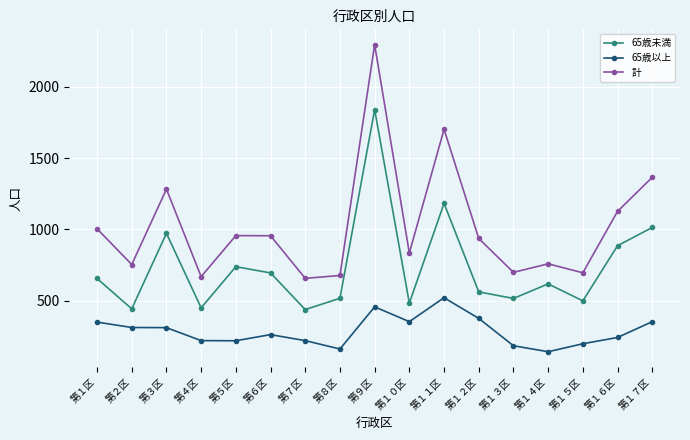

At which category does 65歳未満 reach its first local valley?

第２区